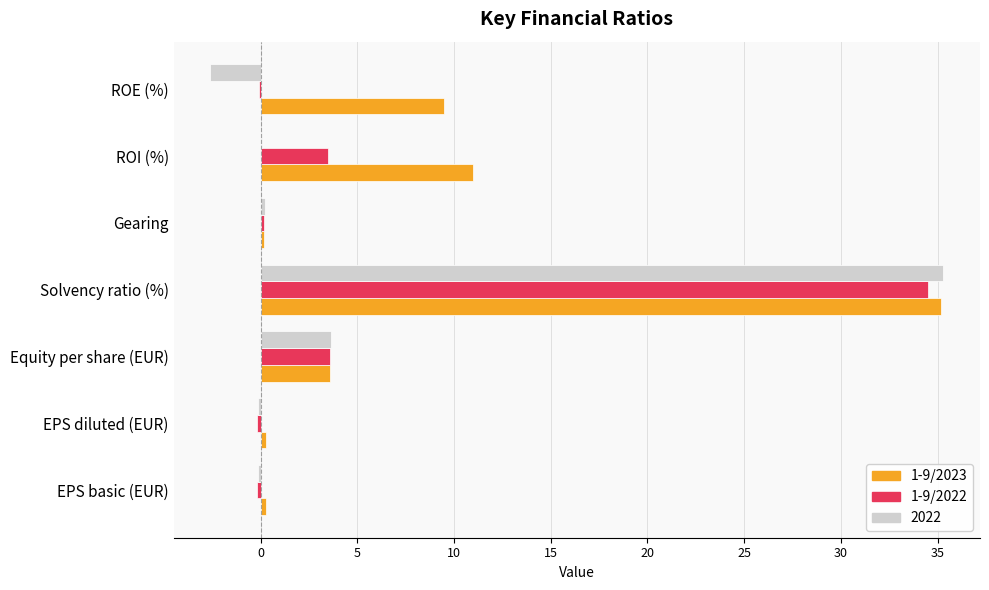

What is the maximum value for 1-9/2023?

35.2